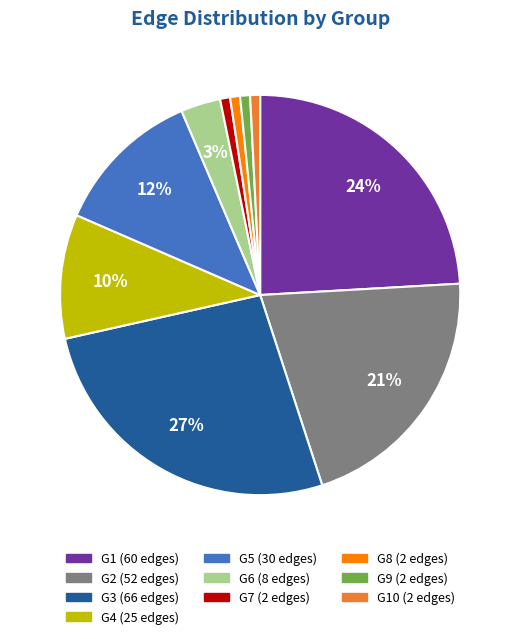

Does any single category account for the majority?

No